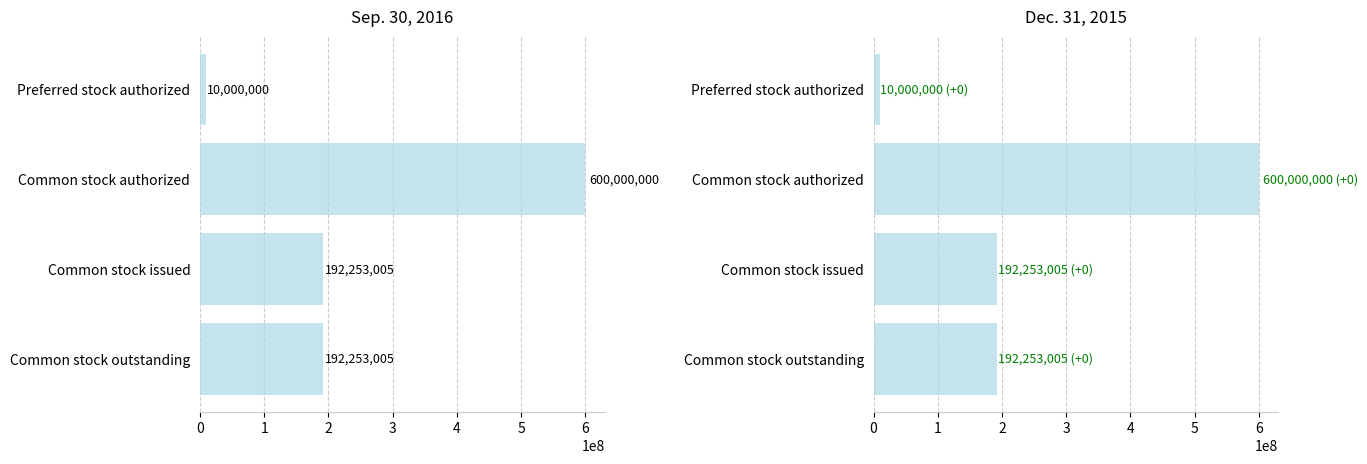

What is the value of the Sep. 30, 2016 bar at the 3rd from the left?

192253005